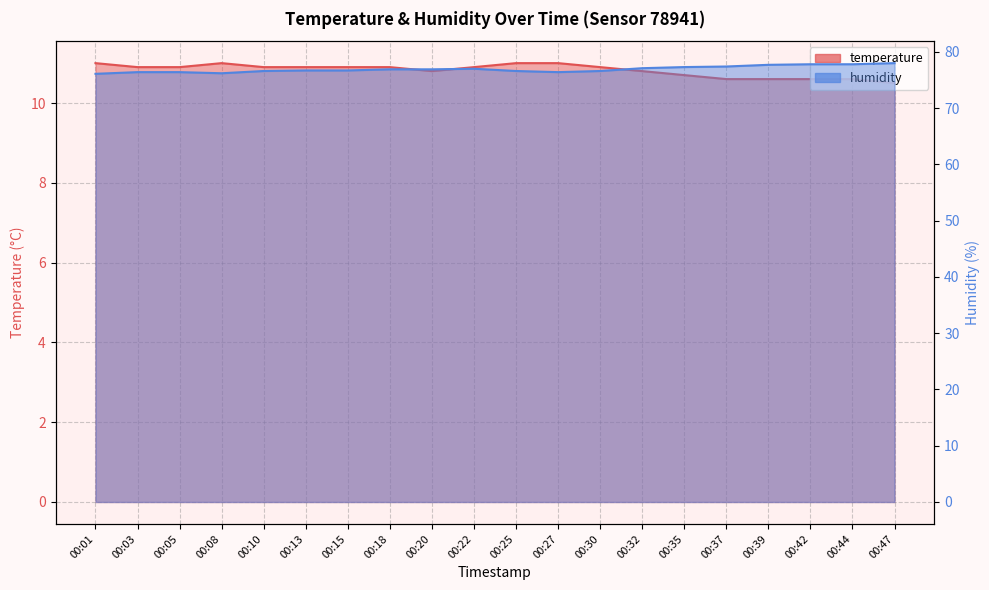

How many interior local peaks does the humidity series have?

1